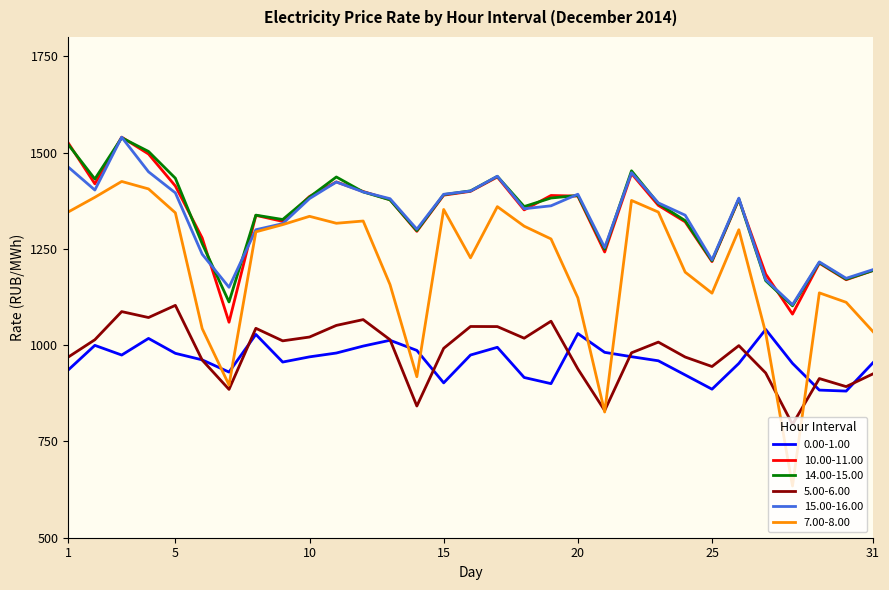

True or false: 5.00-6.00 and 14.00-15.00 cross at least once.

False